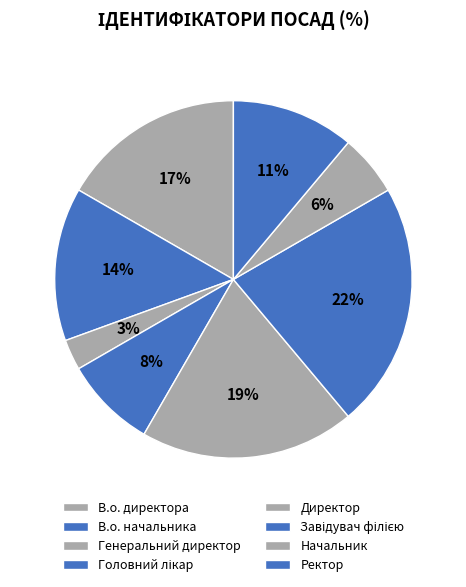

How many segments does this pie chart have?

8